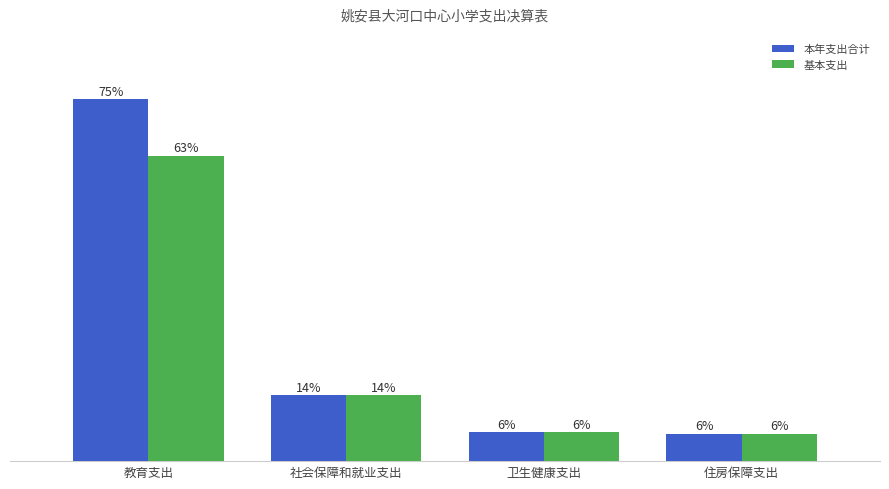

Which label corresponds to the largest value in the chart?

教育支出